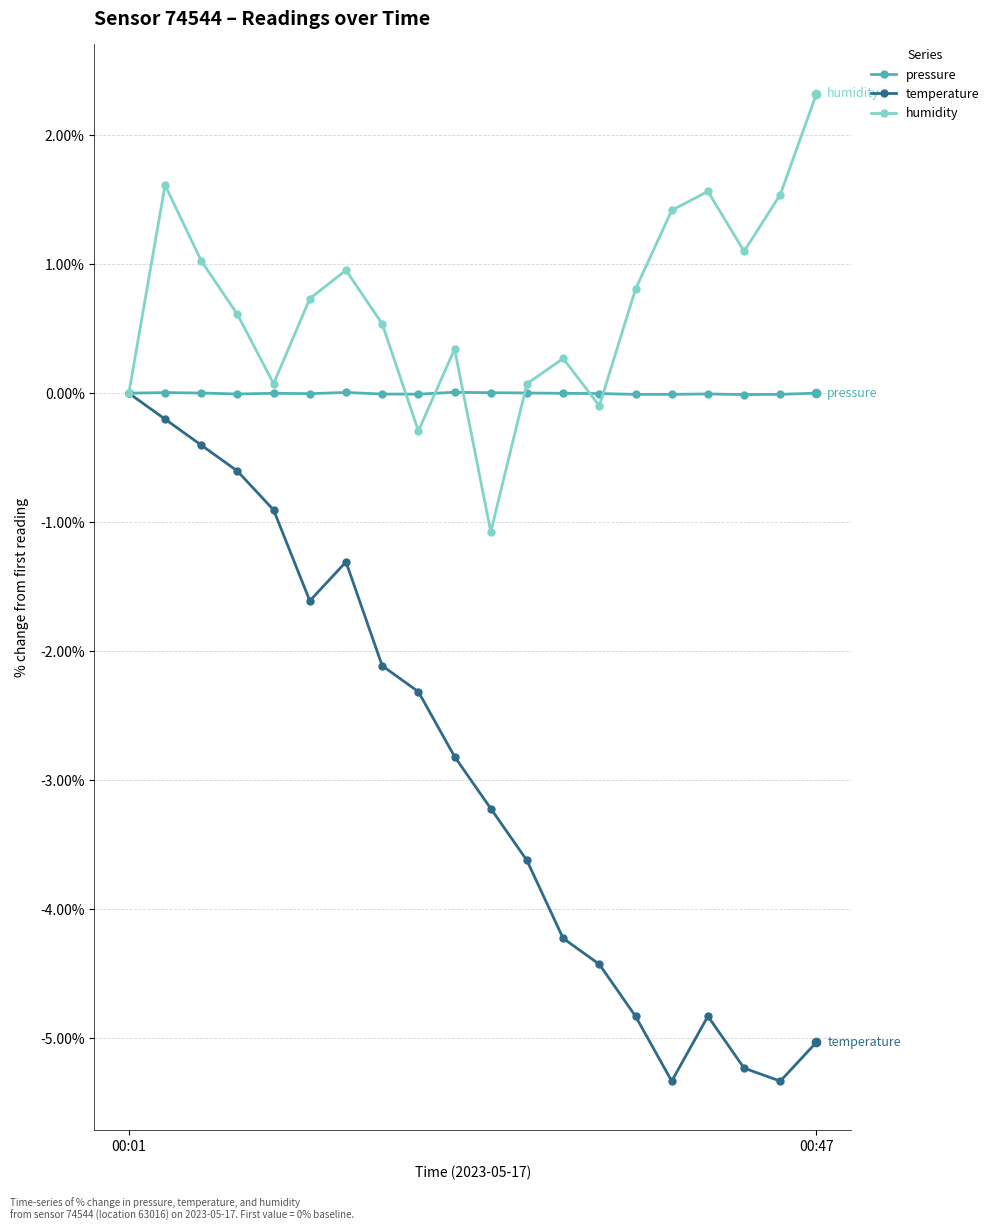

Rank the series by their average value, from lowest to highest.

temperature, pressure, humidity